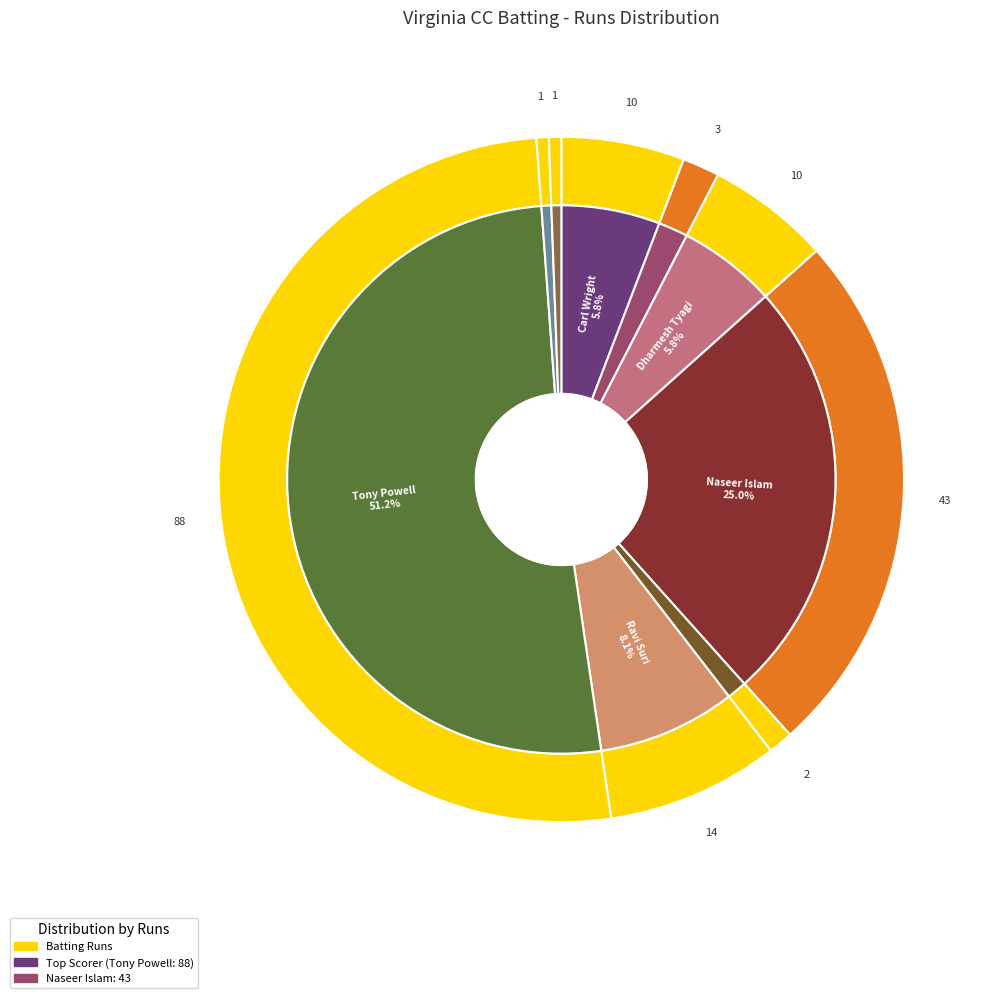

Which category accounts for the majority?

Tony Powell